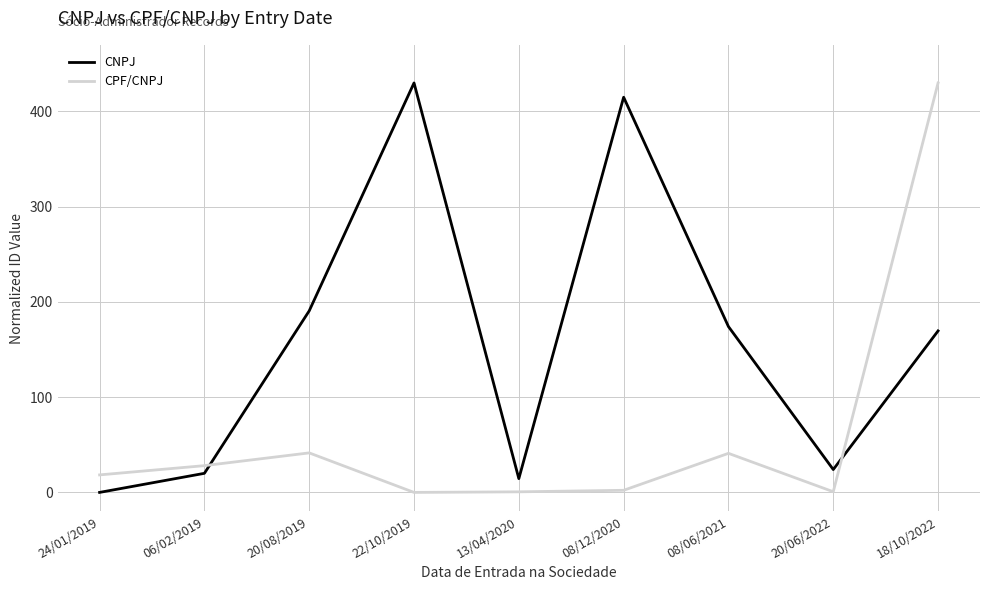

At 22/10/2019, list the series in order from largest to smallest.

CNPJ, CPF/CNPJ